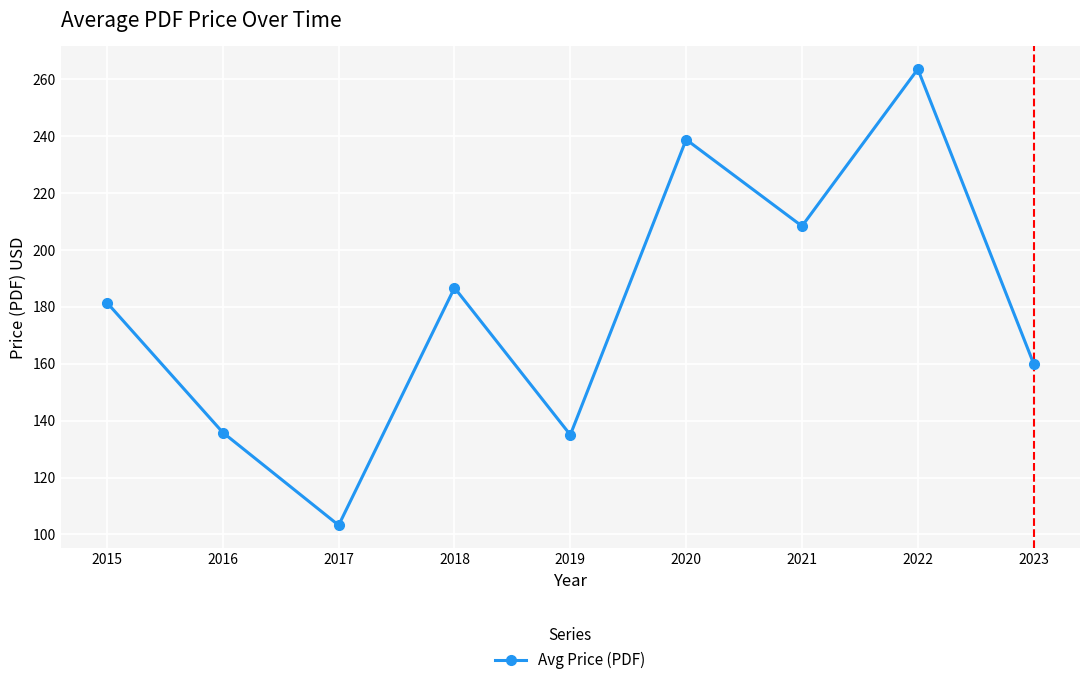

Where is the first local maximum?

2018